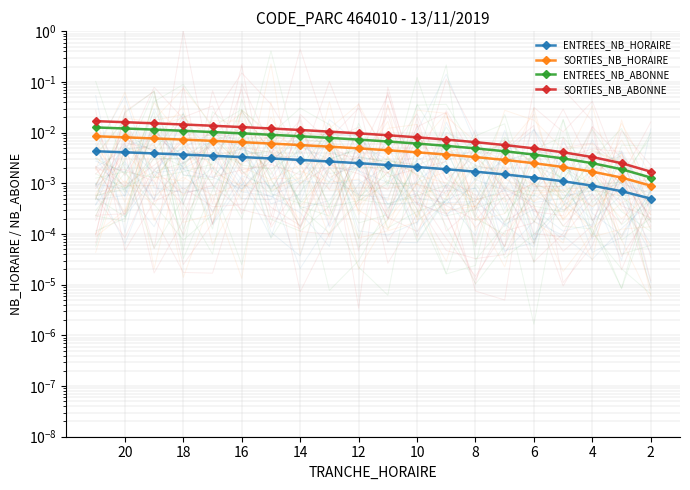

At how many categories does at least one series exceed 0?

20